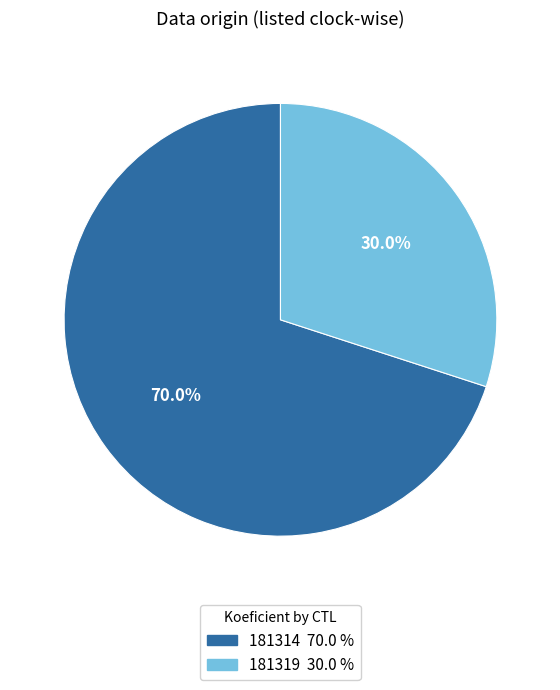

How many slices are in this pie chart?

2